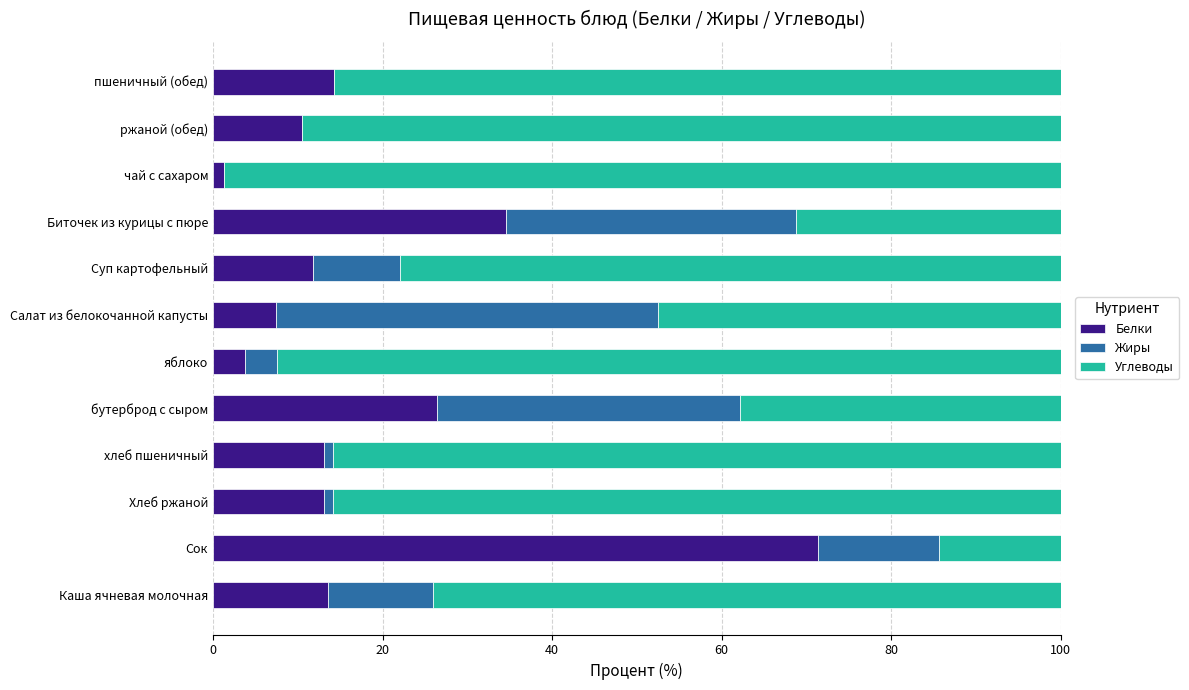

What is the total value across all series at Сок?

100.0